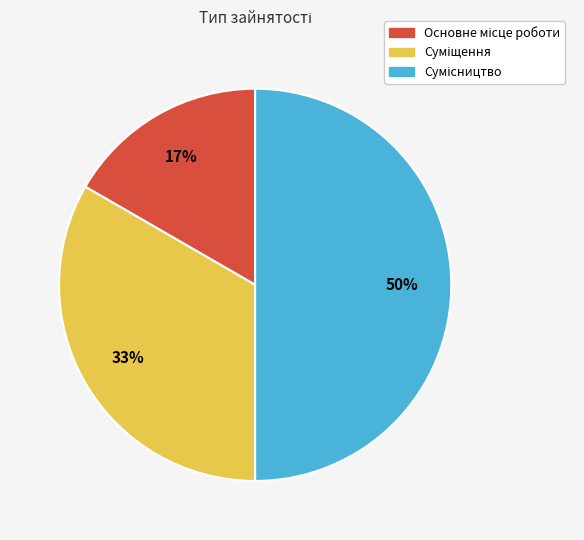

To the nearest percent, what is the average slice percentage?

33%